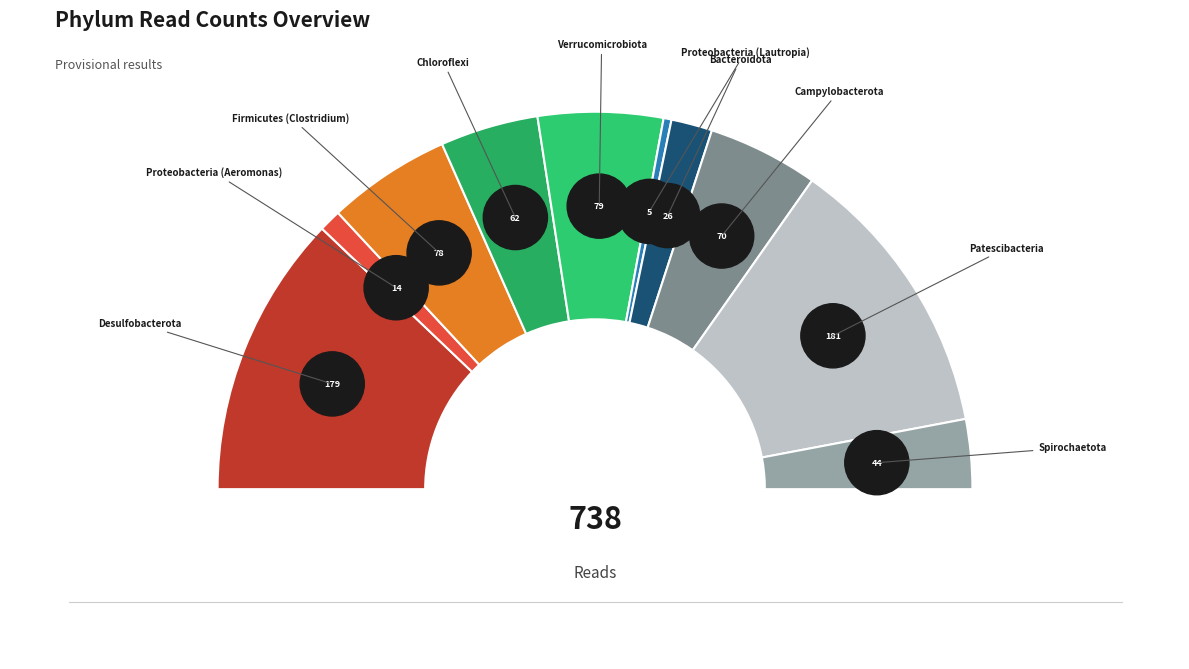

How many segments does this pie chart have?

10